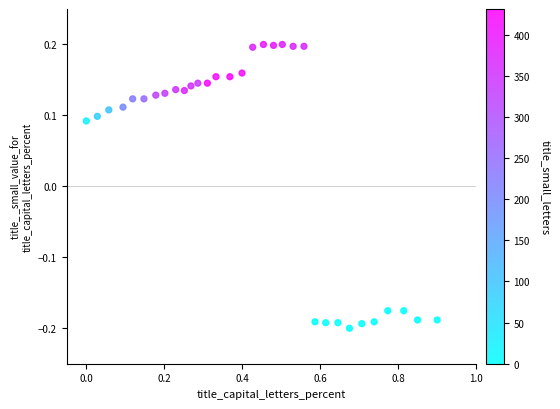

What is the range of X values (max minus min)?

0.9